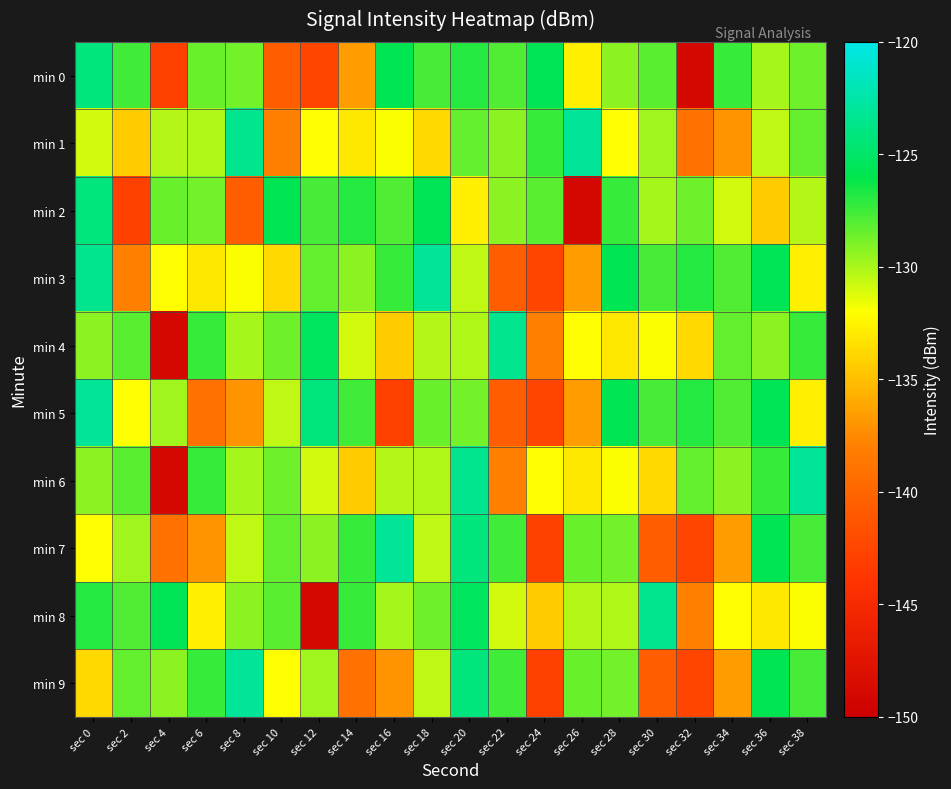

What is the greatest value displayed?

-123.1